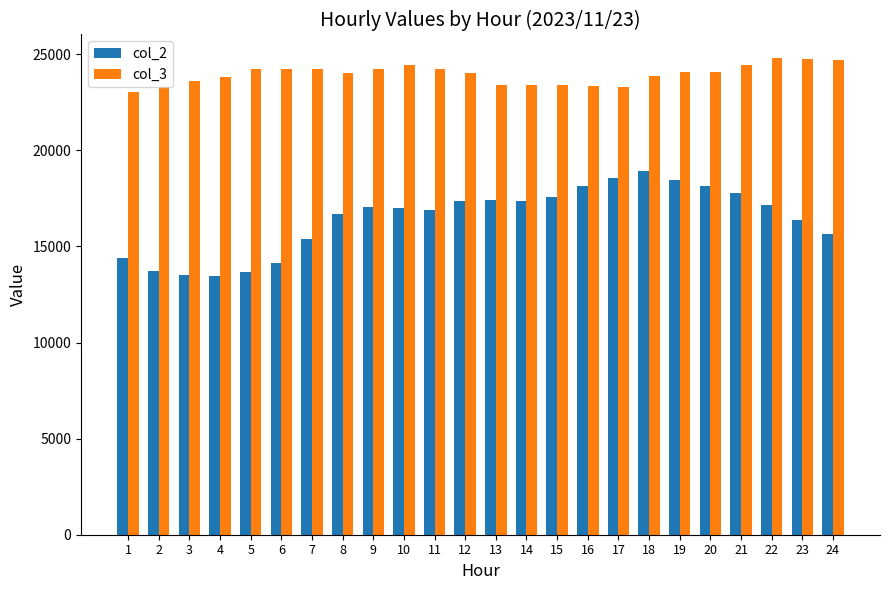

List the series in order of their overall mean, lowest first.

col_2, col_3